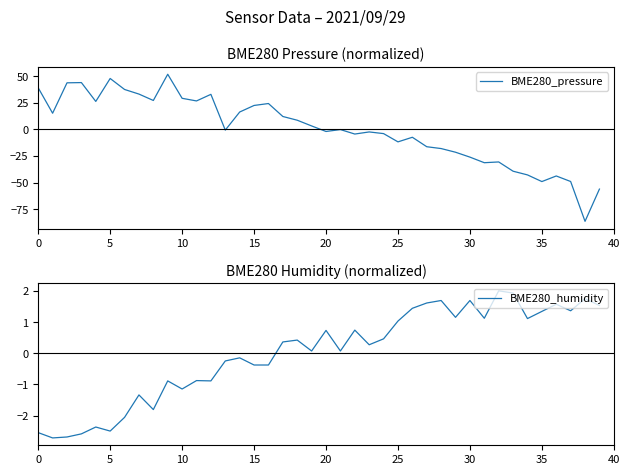

Is it true that BME280_humidity equals 1.8 at 38?

True